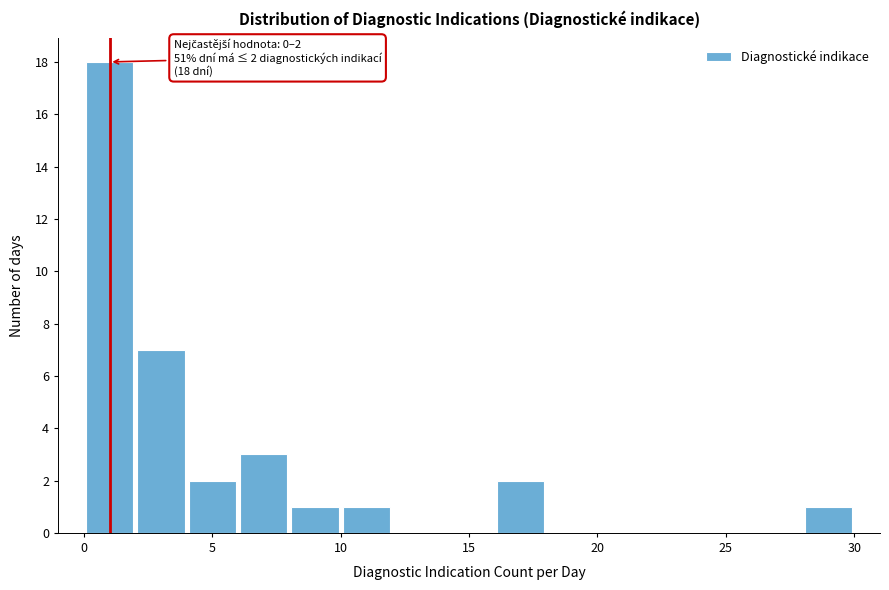

Which range on the x-axis has the tallest bar?

0 to 2